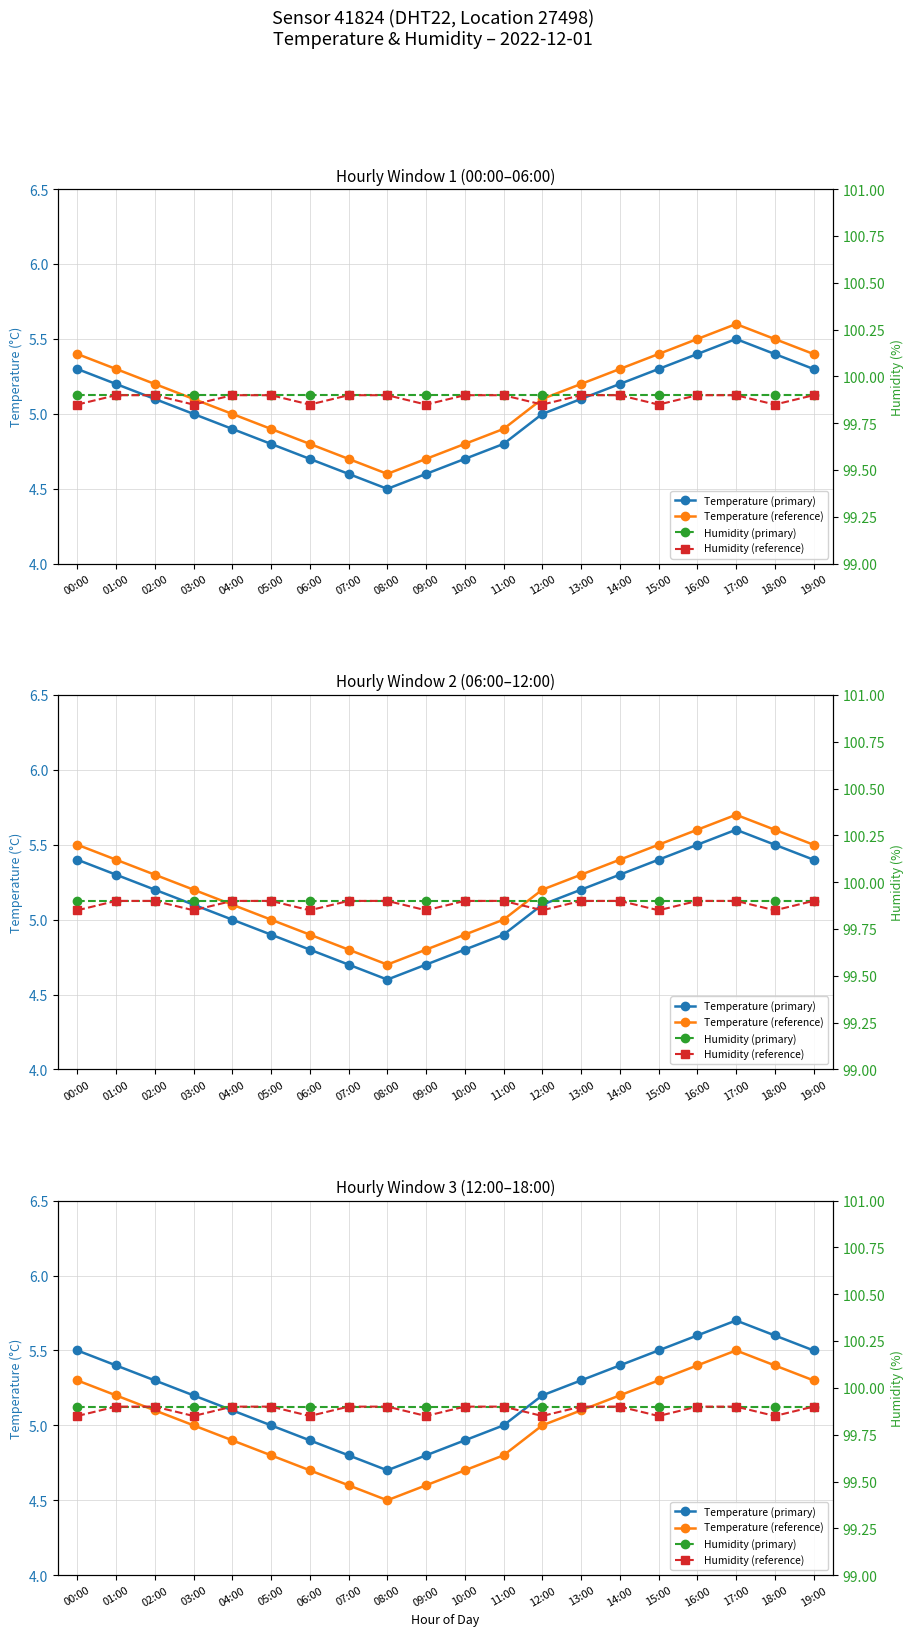

At which category does Temperature (reference) reach its first local peak?

17:00